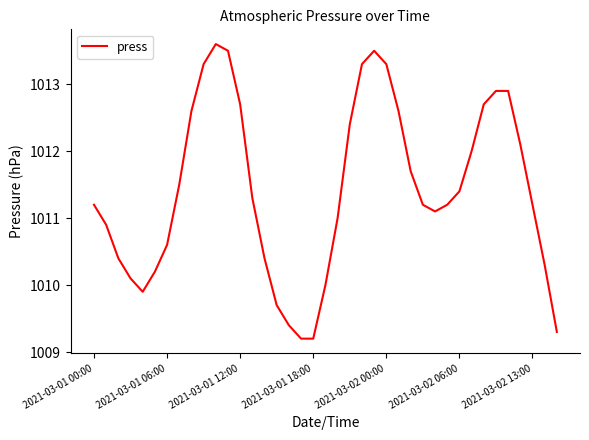

What is the maximum value shown in the chart?

1013.6